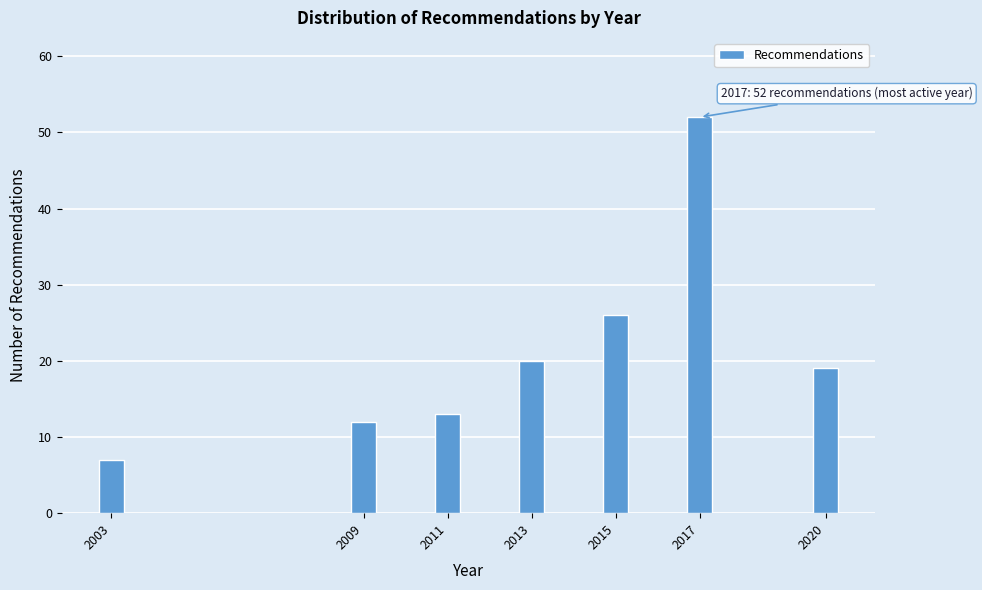

Reading left to right, what are all the values shown in this chart?

7	12	13	20	26	52	19